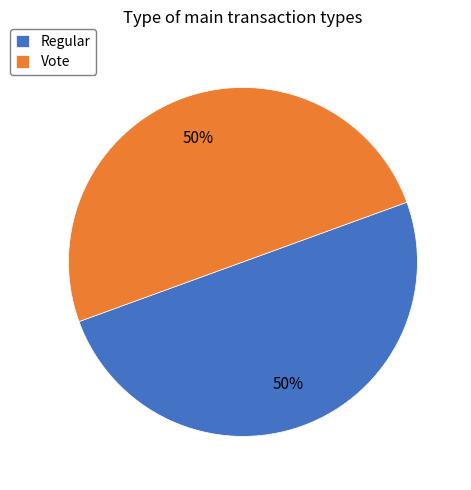

To the nearest percent, what percentage of the pie is Vote?

50%